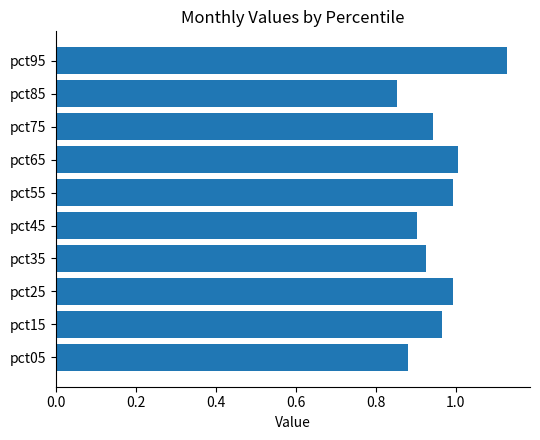

Is it true that the value at pct25 is 1.0?

True